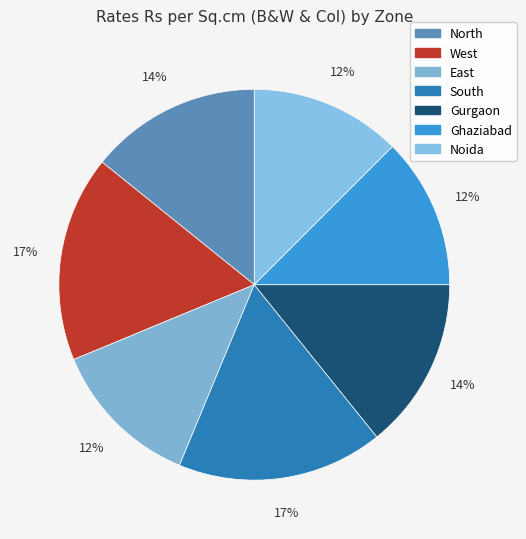

The West slice represents 17% of the pie. True or false?

True